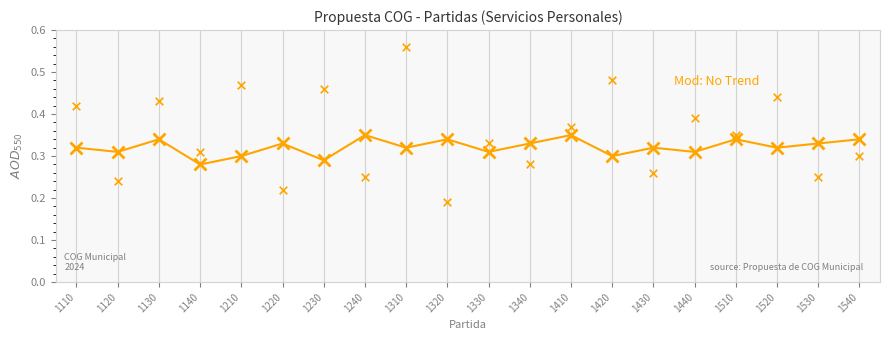

Between 1520 and 1240, which is larger?

1240